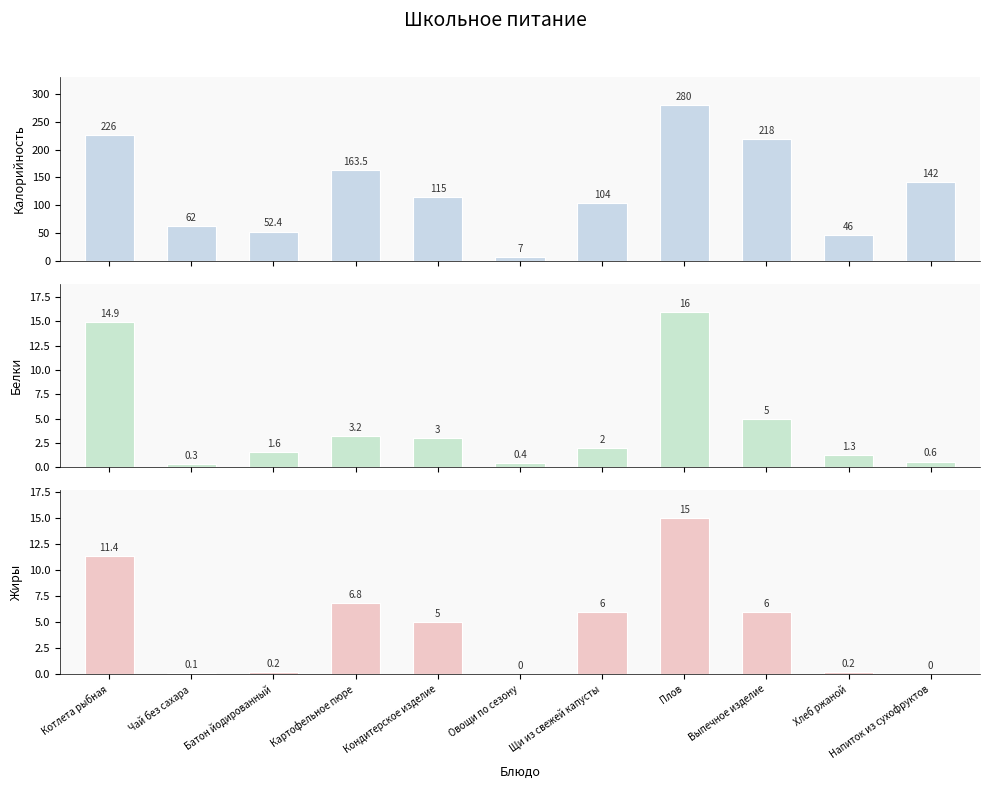

How many bars are there in each group?

3